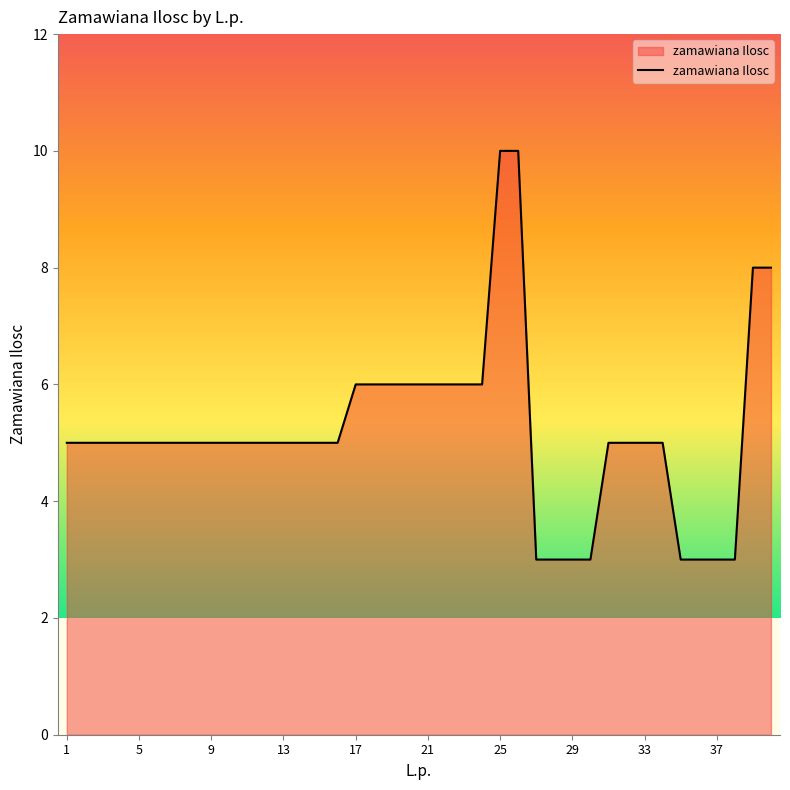

What is the smallest value displayed?

3